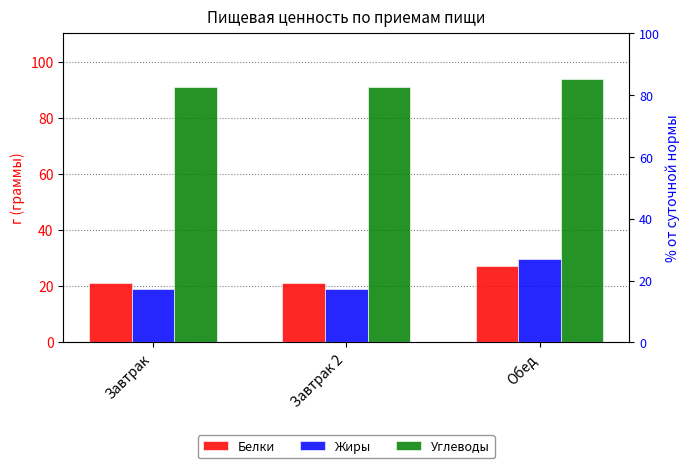

True or false: Углеводы has a value of 146.9 at Обед.

False